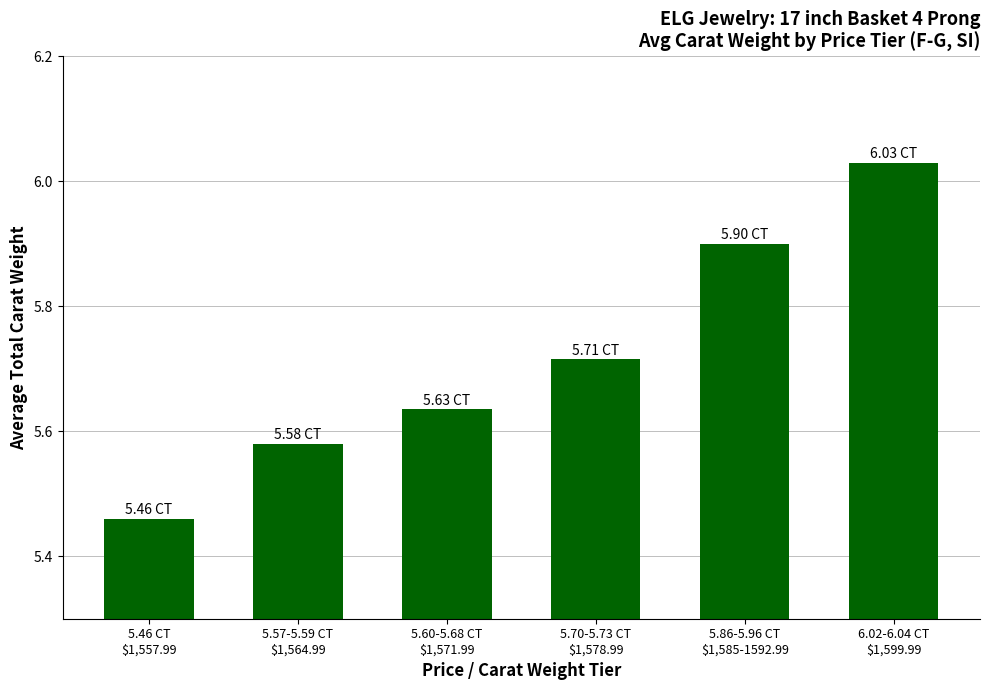

Which label corresponds to the largest value in the chart?

6.02-6.04 CT
$1,599.99